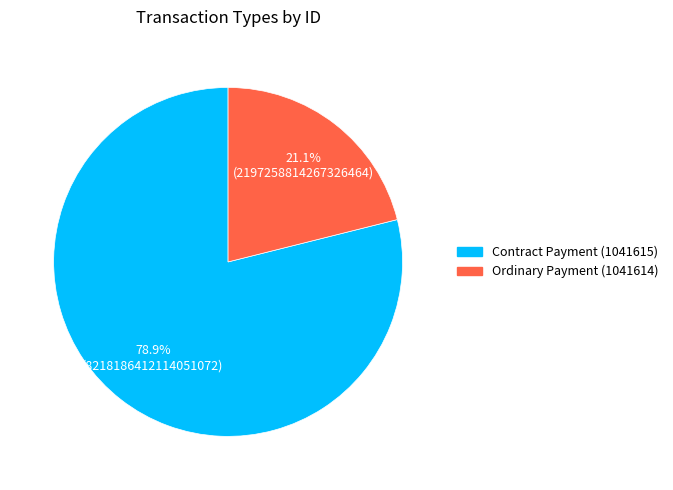

What is the largest slice in the pie chart?

Contract Payment (1041615)